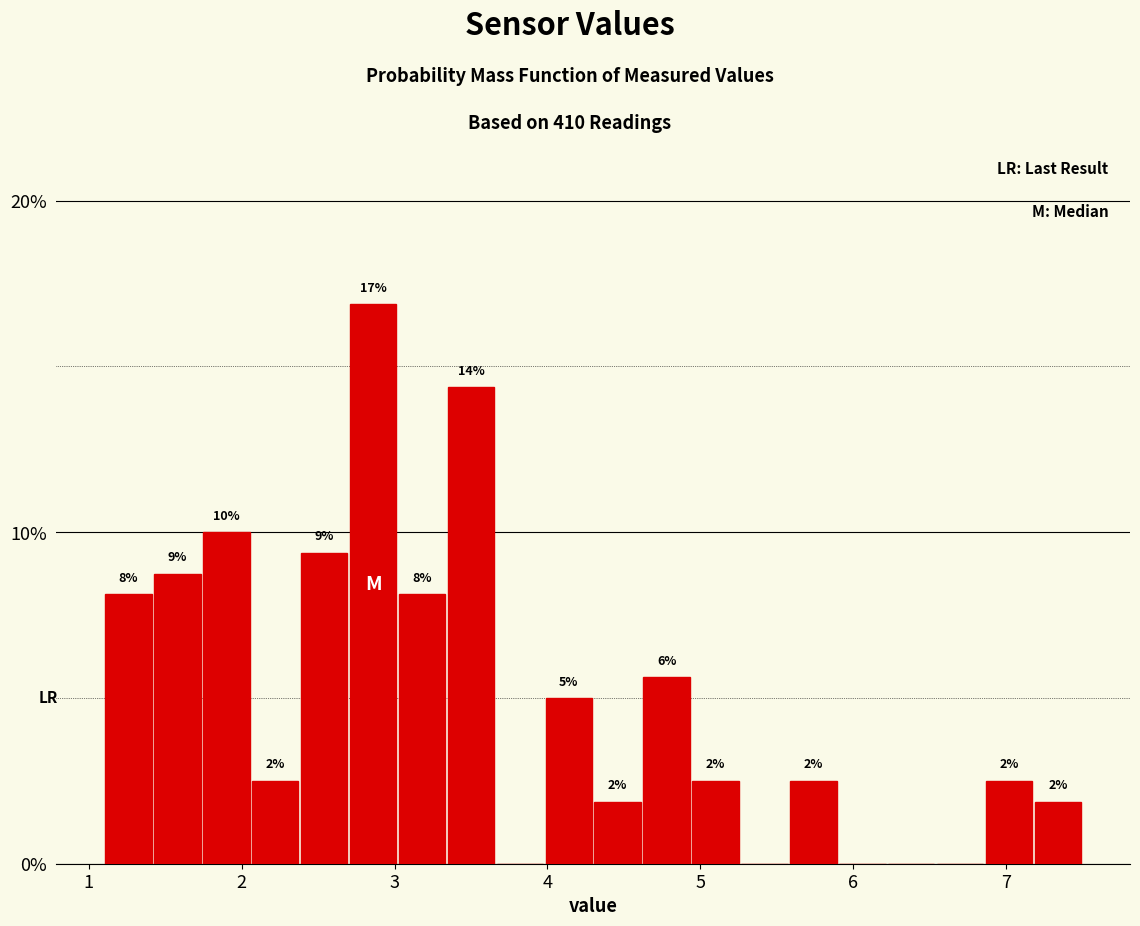

Around what value on the x-axis is the tallest bar? Give the approximate position of its centre, as read against the axis.

2.9